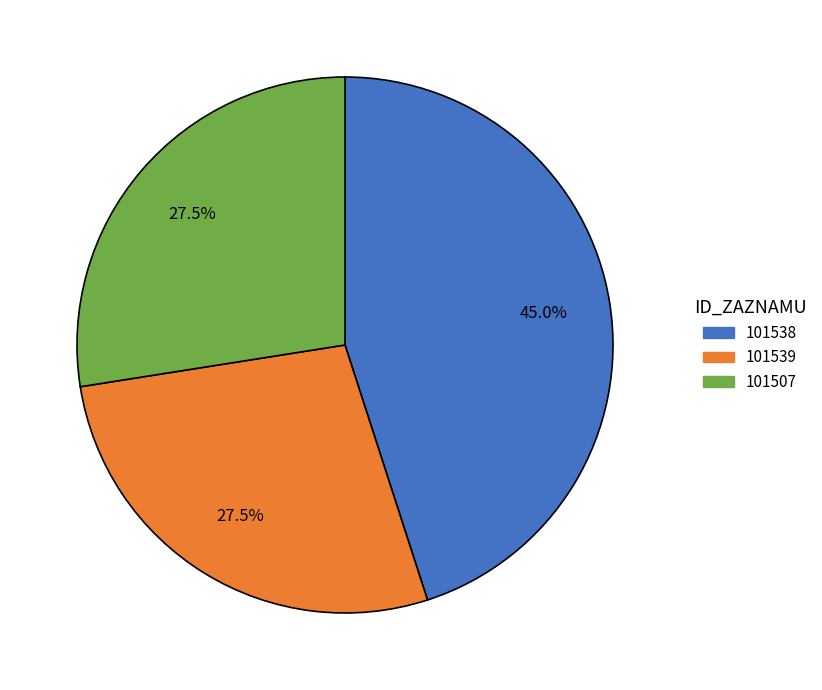

To the nearest percent, what is the combined percentage of 101507 and 101539?

55%